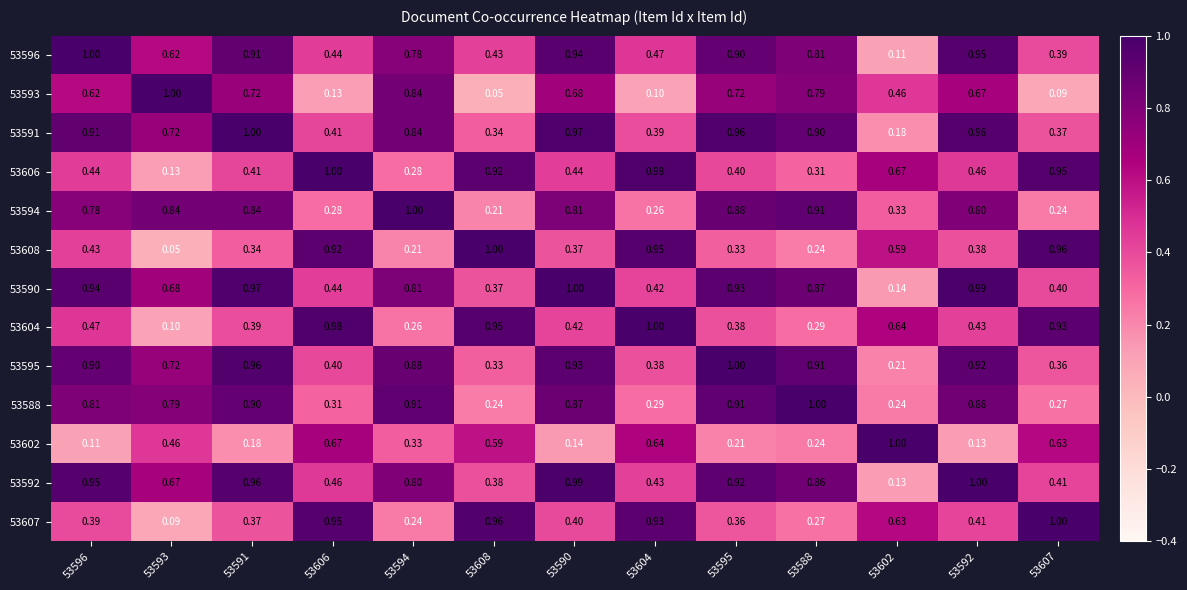

Is the value of 53591 at 53591 greater than the value of 53594 at 53591?

Yes